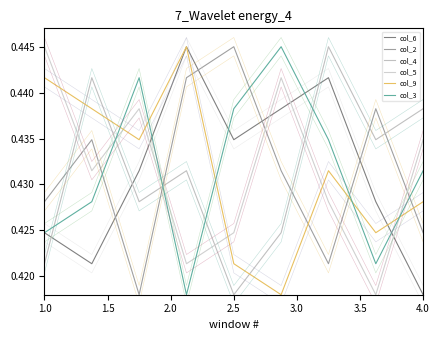

How many intersections are there between col_6 and col_3?

4